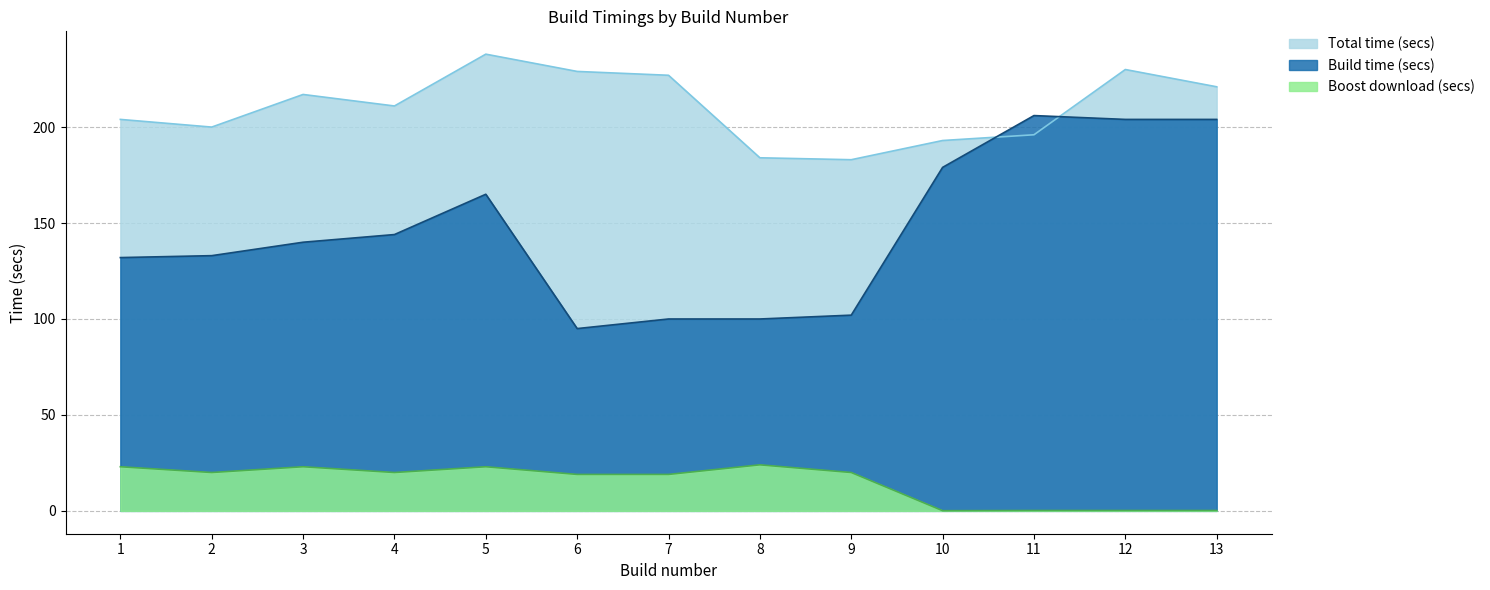

Which series has the largest total across all categories?

Total time (secs)